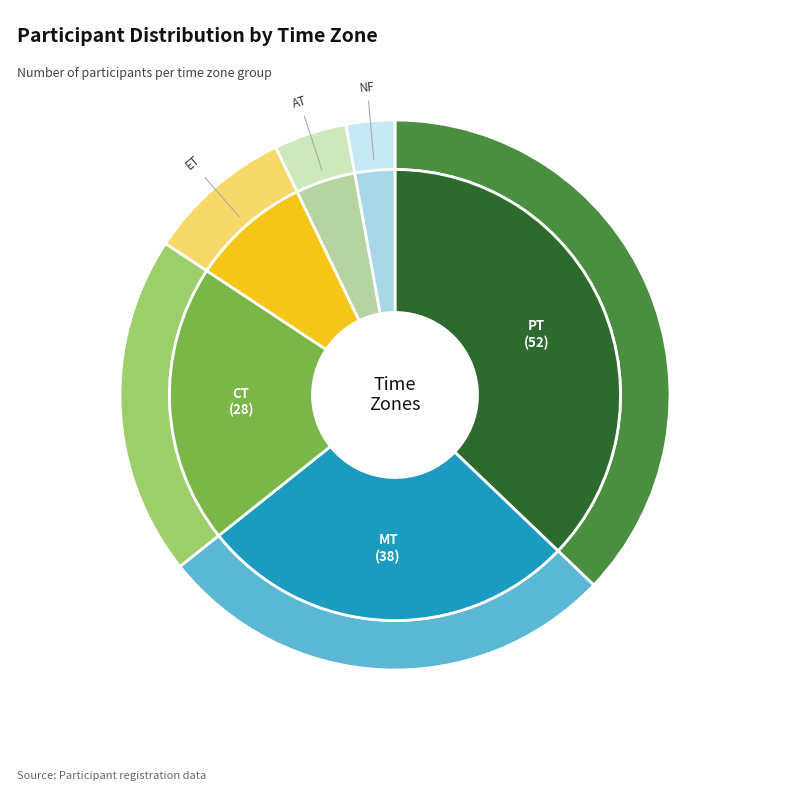

Is it true that MT is 35% of the pie?

False